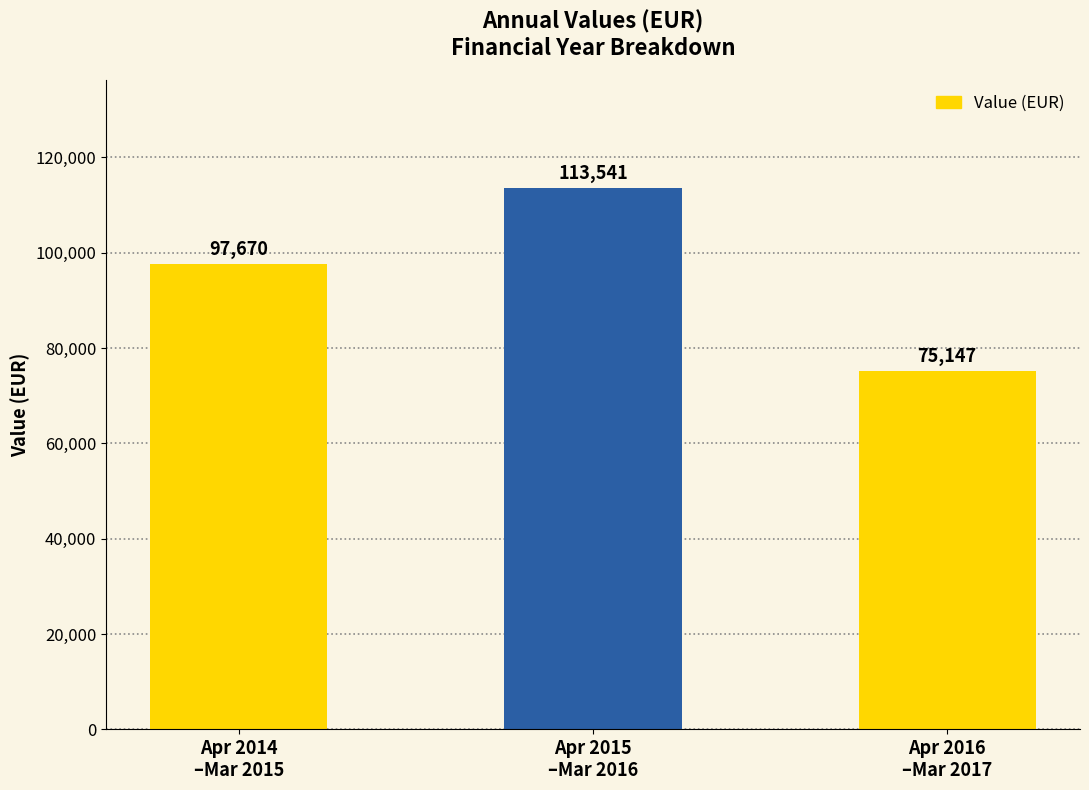

What is the approximate value at Apr 2016
–Mar 2017?

75146.9